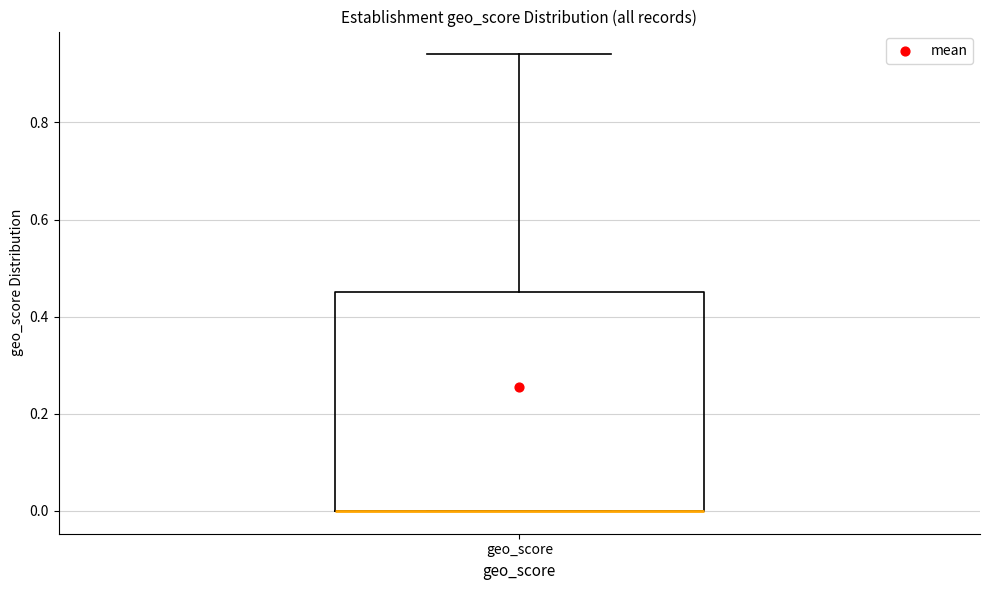

Transcribe this box plot: give where the median line is, the range the box spans, and where the two whiskers end, as read against the y-axis. The values are not printed on the chart, so give them approximately, as read against the axis.

median 0.00 (drawn on the box's lower edge), box 0.00 to 0.46, whiskers 0.00 to 0.94